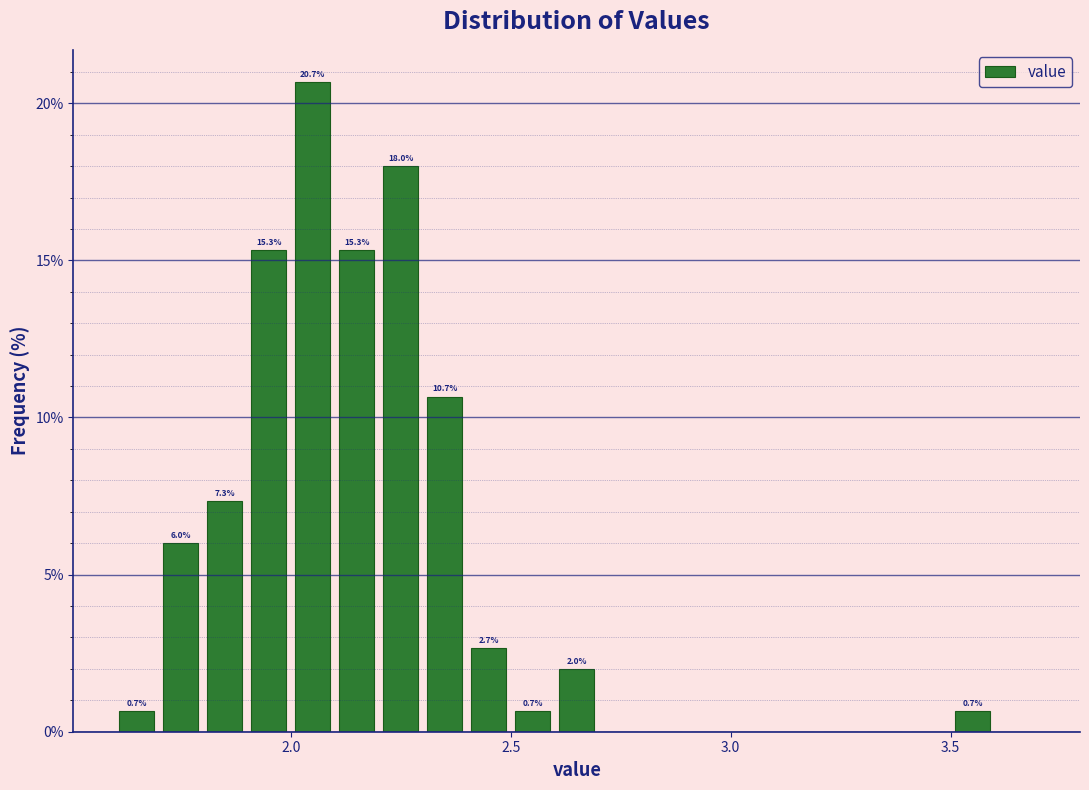

Read against the x-axis, roughly where is the centre of the tallest bar?

2.05